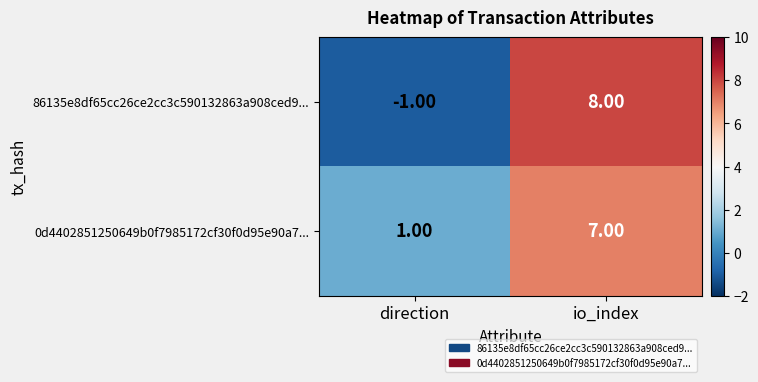

What is the spread (max minus min) of values at io_index?

1